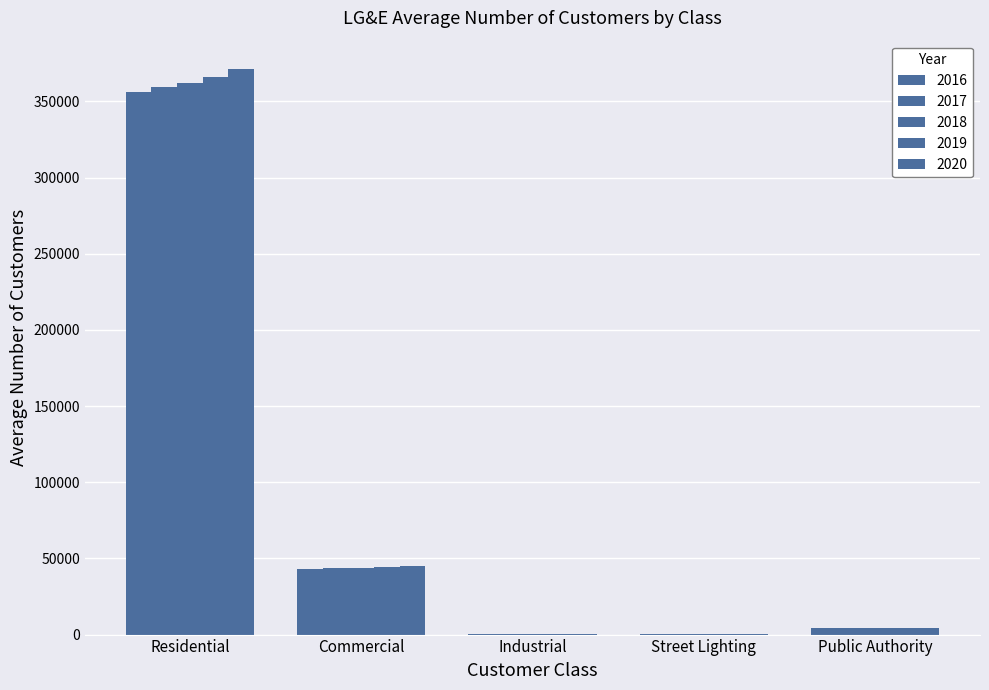

Which series changed the most between Residential and Commercial?

2020